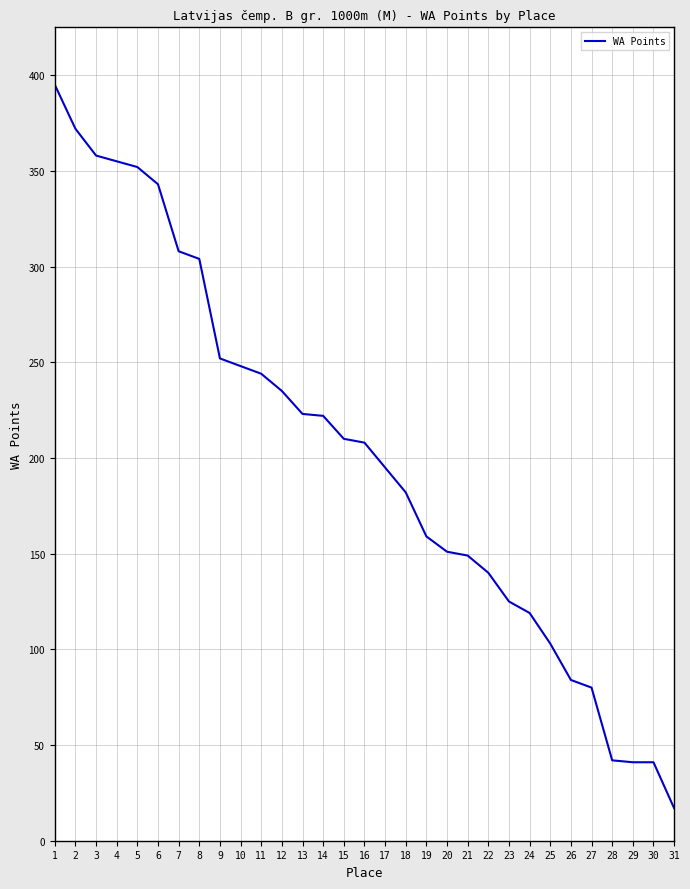

The value at 1 is 395. True or false?

True